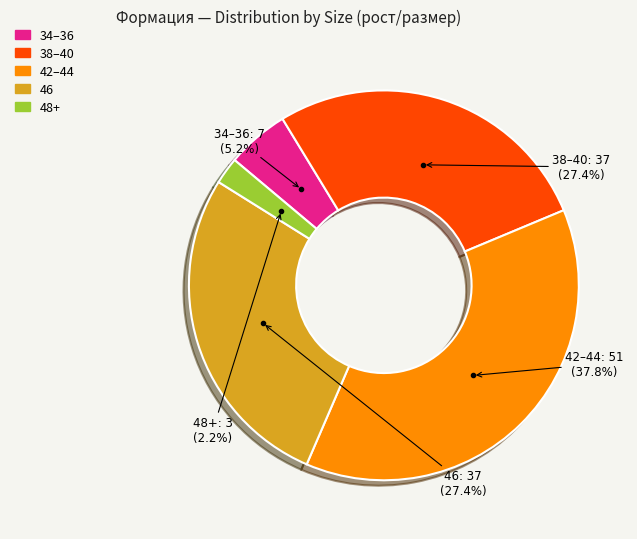

Is there a majority slice in this chart?

No